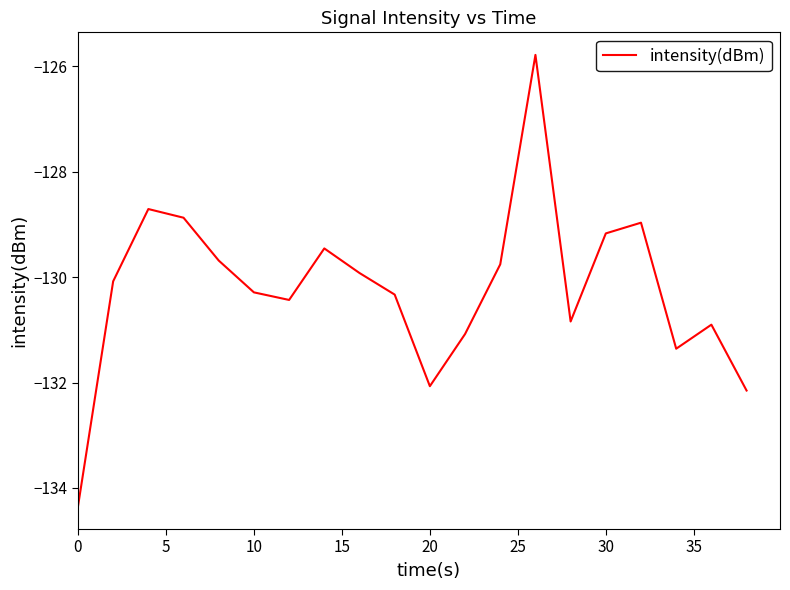

What is the maximum value shown in the chart?

-125.8